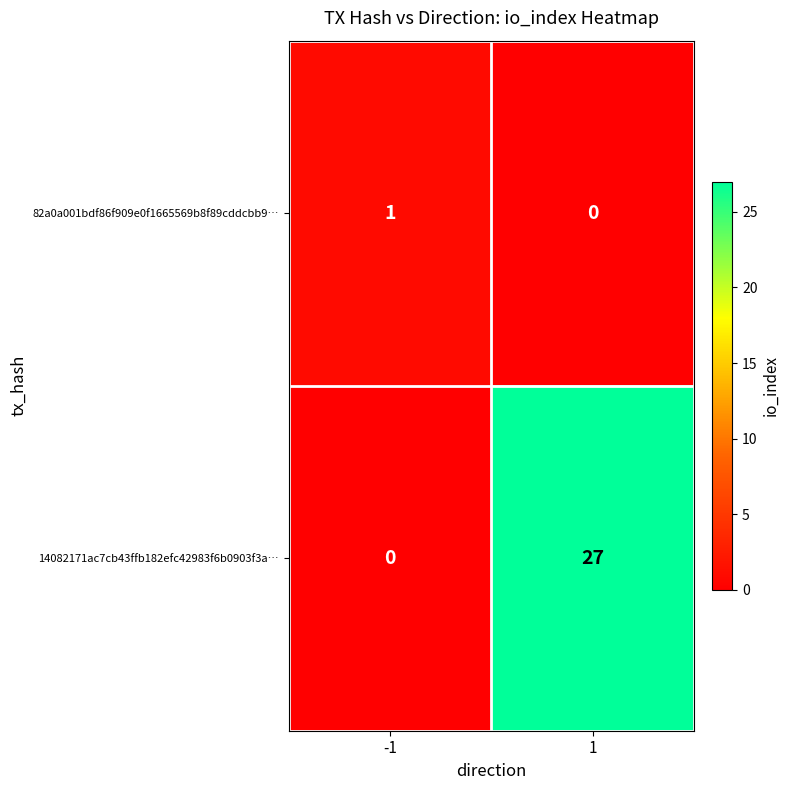

How many distinct data groups are displayed?

2